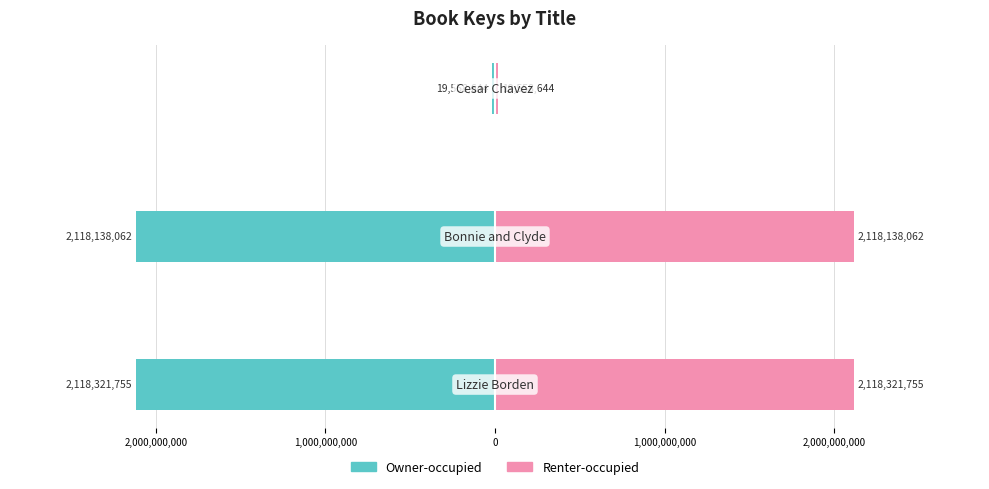

Which series changed the most between 2,000,000,000 and 1,000,000,000?

Owner-occupied